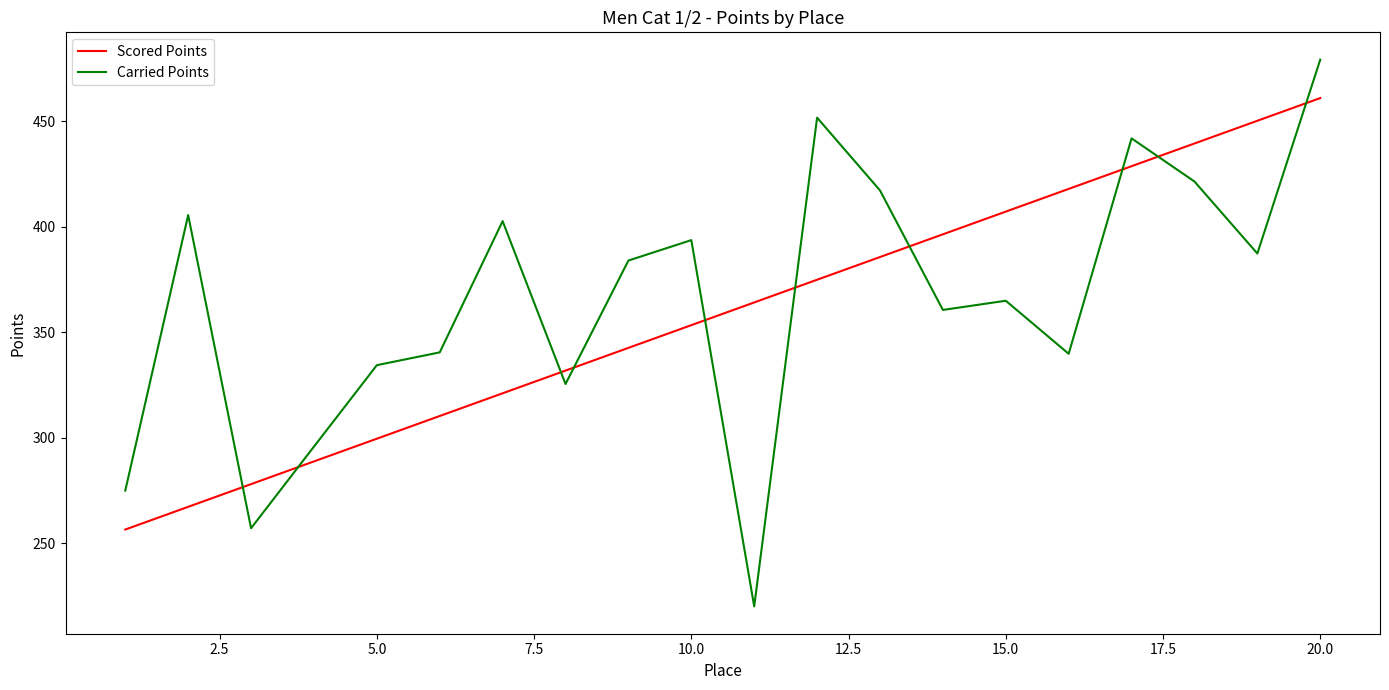

Which series has the widest spread of values?

Carried Points